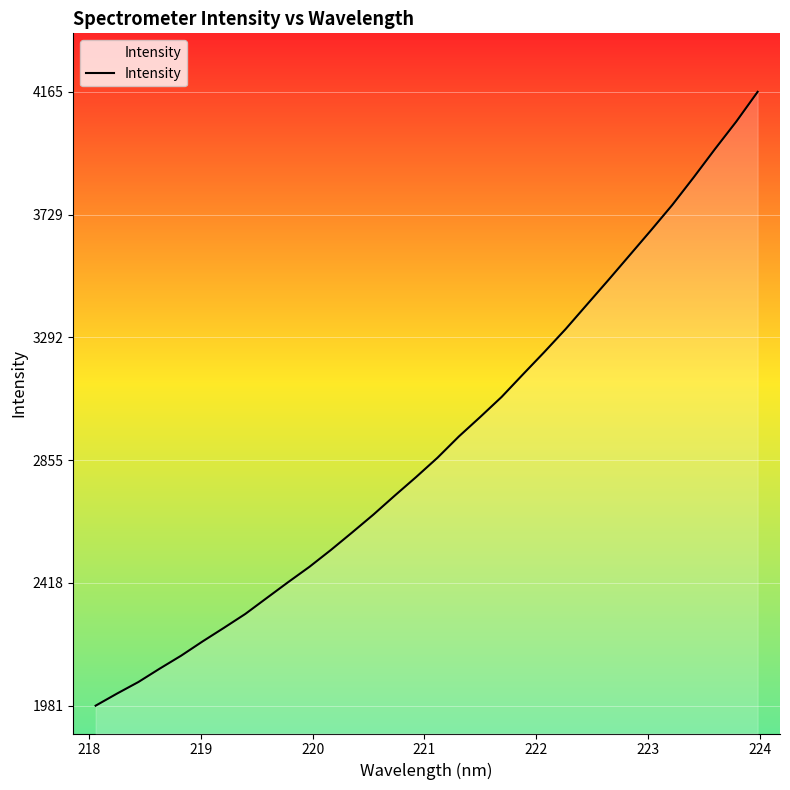

Count the number of data series in this chart.

1